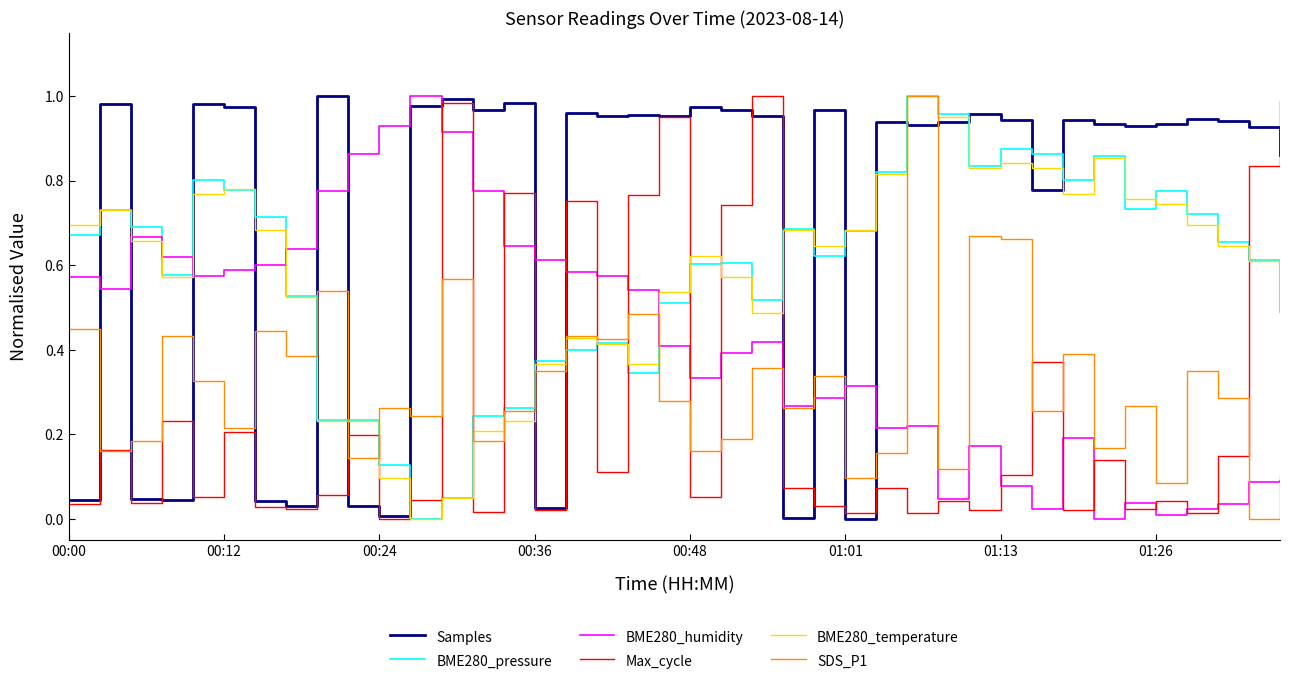

Which series has the largest total across all categories?

Samples